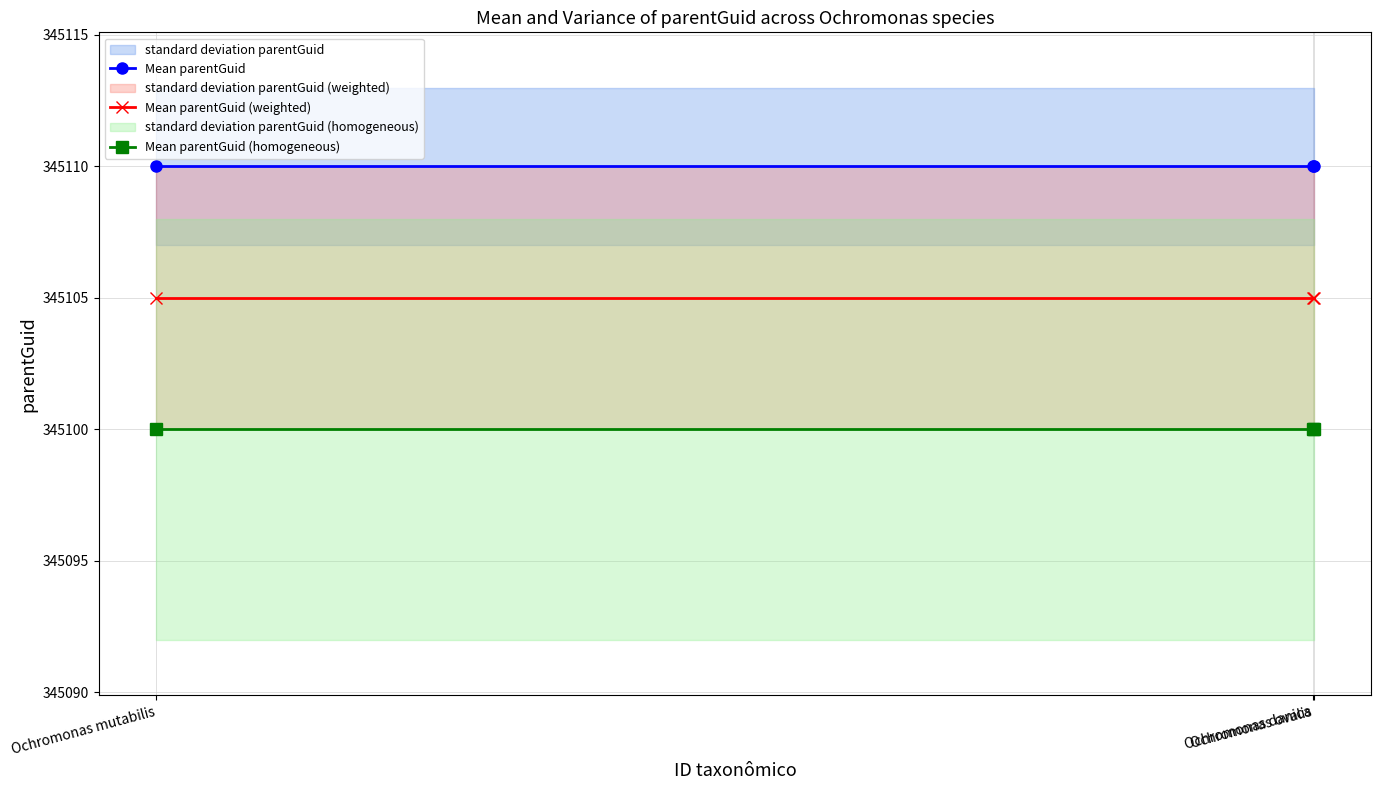

What value does the Mean parentGuid (weighted) series have at Ochromonas mutabilis?

345105